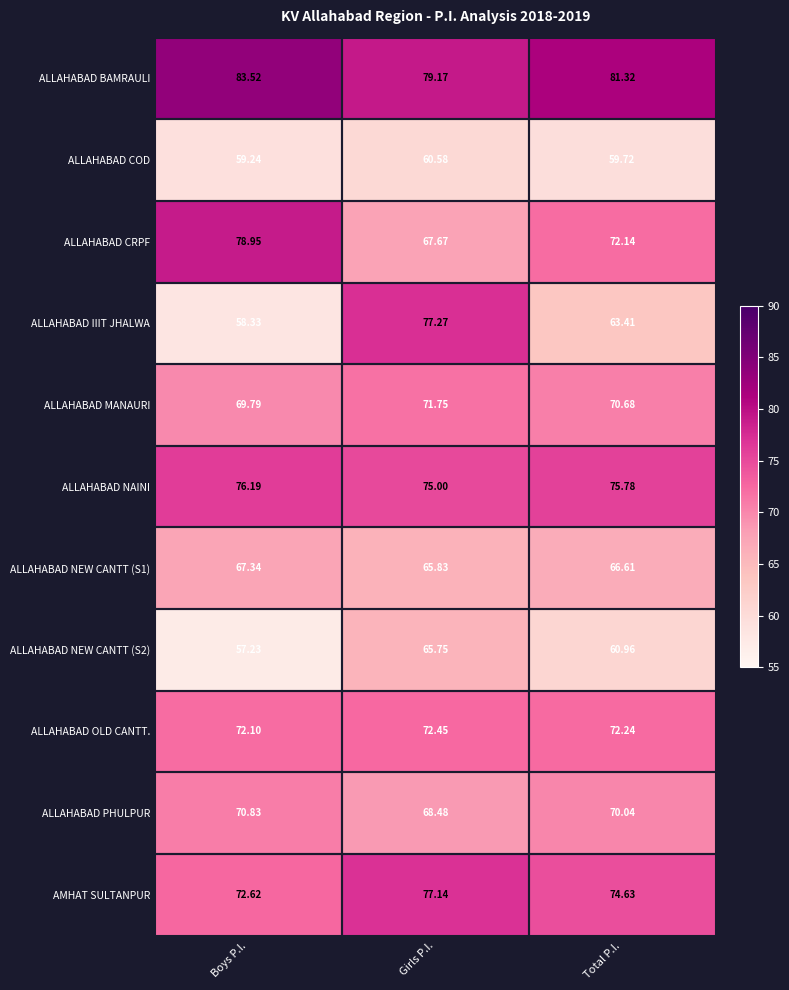

Which series has the widest spread of values?

ALLAHABAD IIIT JHALWA